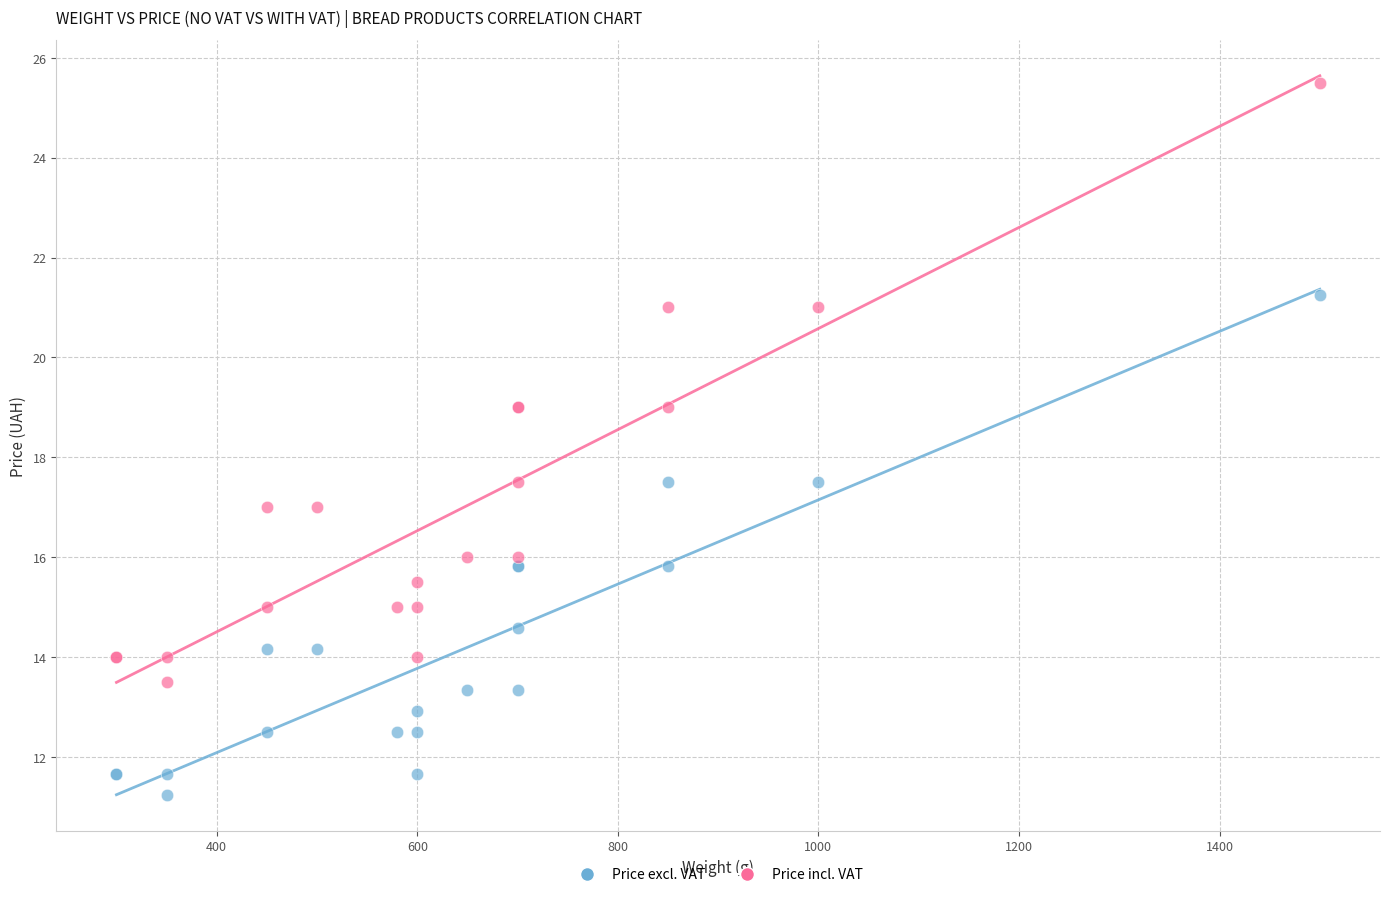

Which series has the widest spread of Y values?

Price incl. VAT